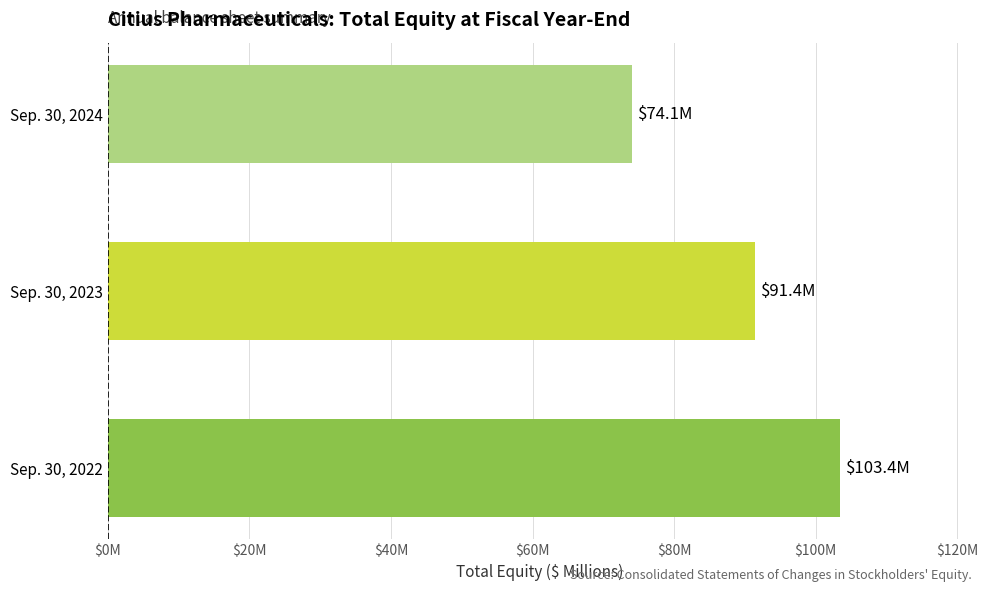

Are the bars horizontal?

Yes